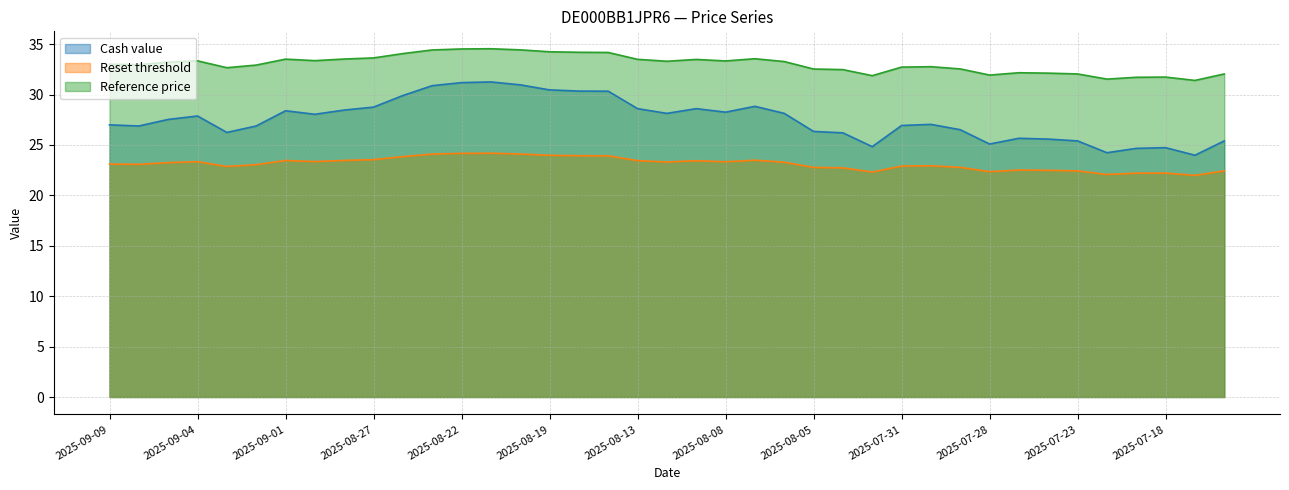

Between 2025-08-29 and 2025-08-27, which series saw the biggest shift?

Cash value